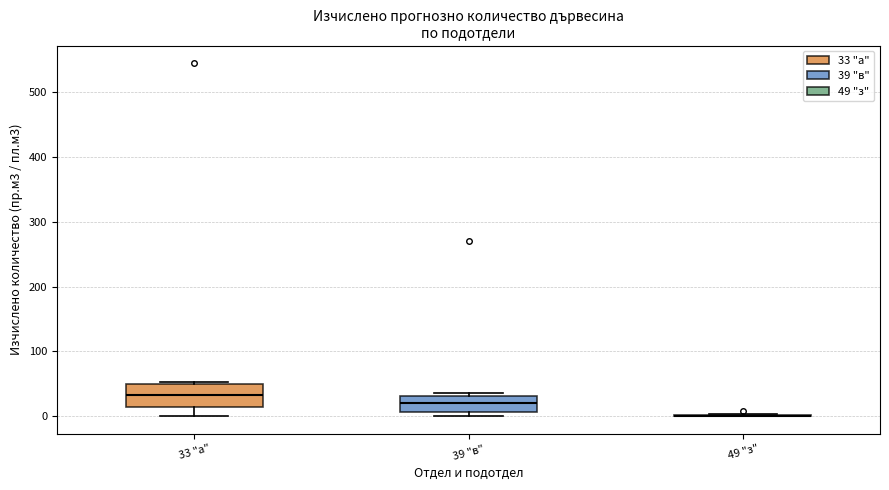

Which box is the tallest, from its lower edge to its upper edge?

33 "а"